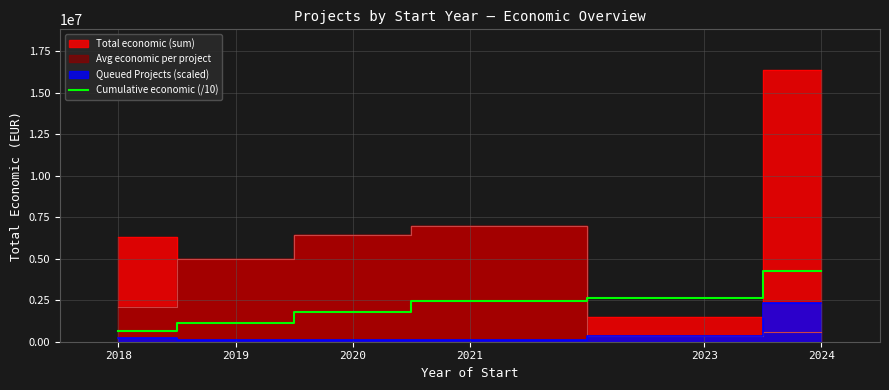

Reading left to right, transcribe all the data shown in this chart.

2018=634024.2	2019=1134024.2	2020=1774240.6	2021=2474240.6	2023=2624075.9	2024=4261065.6